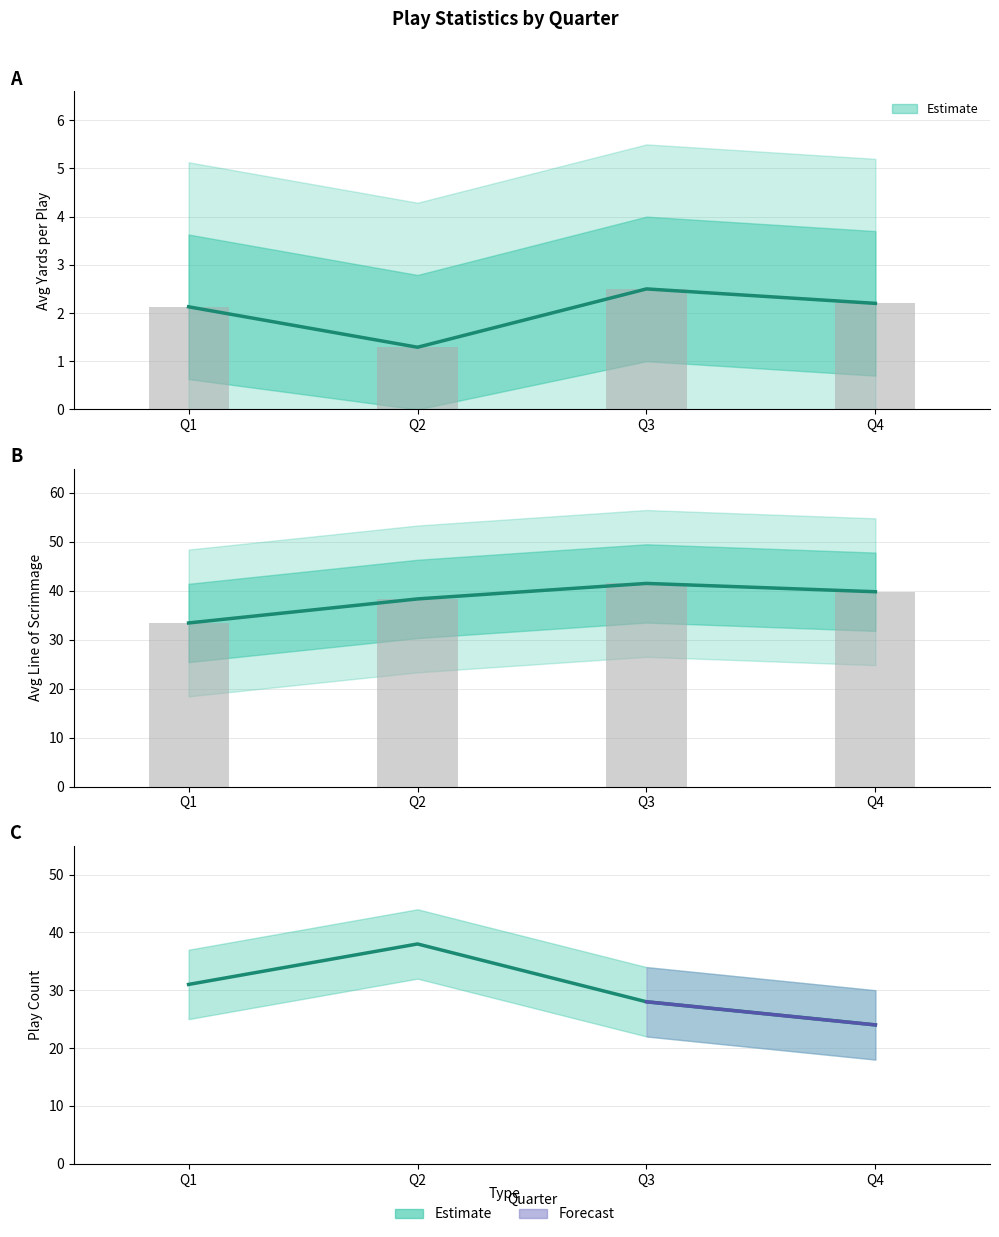

Which category has the lowest value in the avg_los series?

Q1